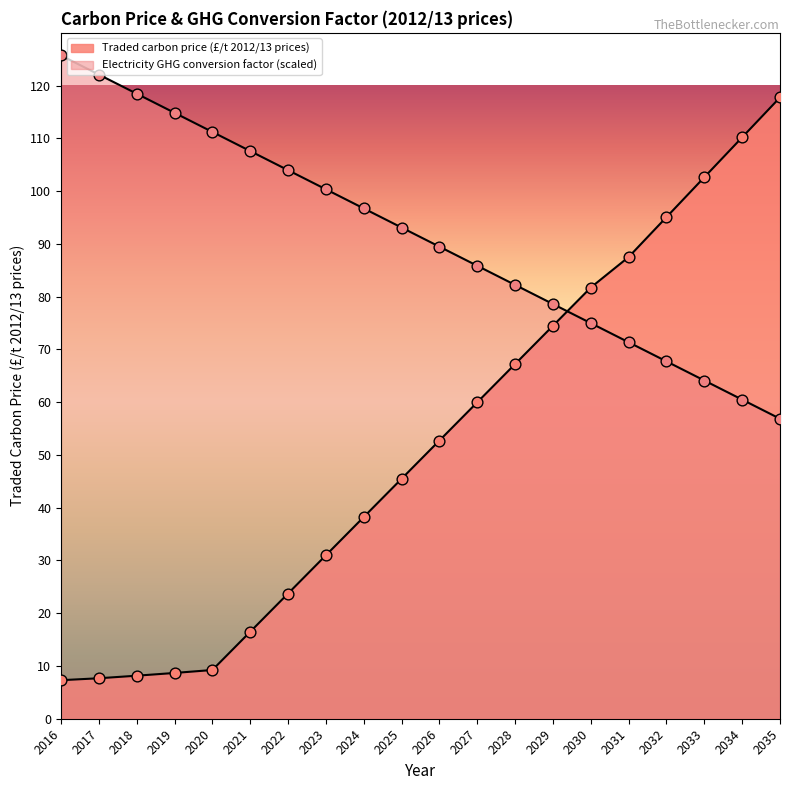

Is the value of Electricity GHG conversion factor at 2025 greater than the value of Traded carbon price (£/t 2012/13 prices) at 2016?

Yes